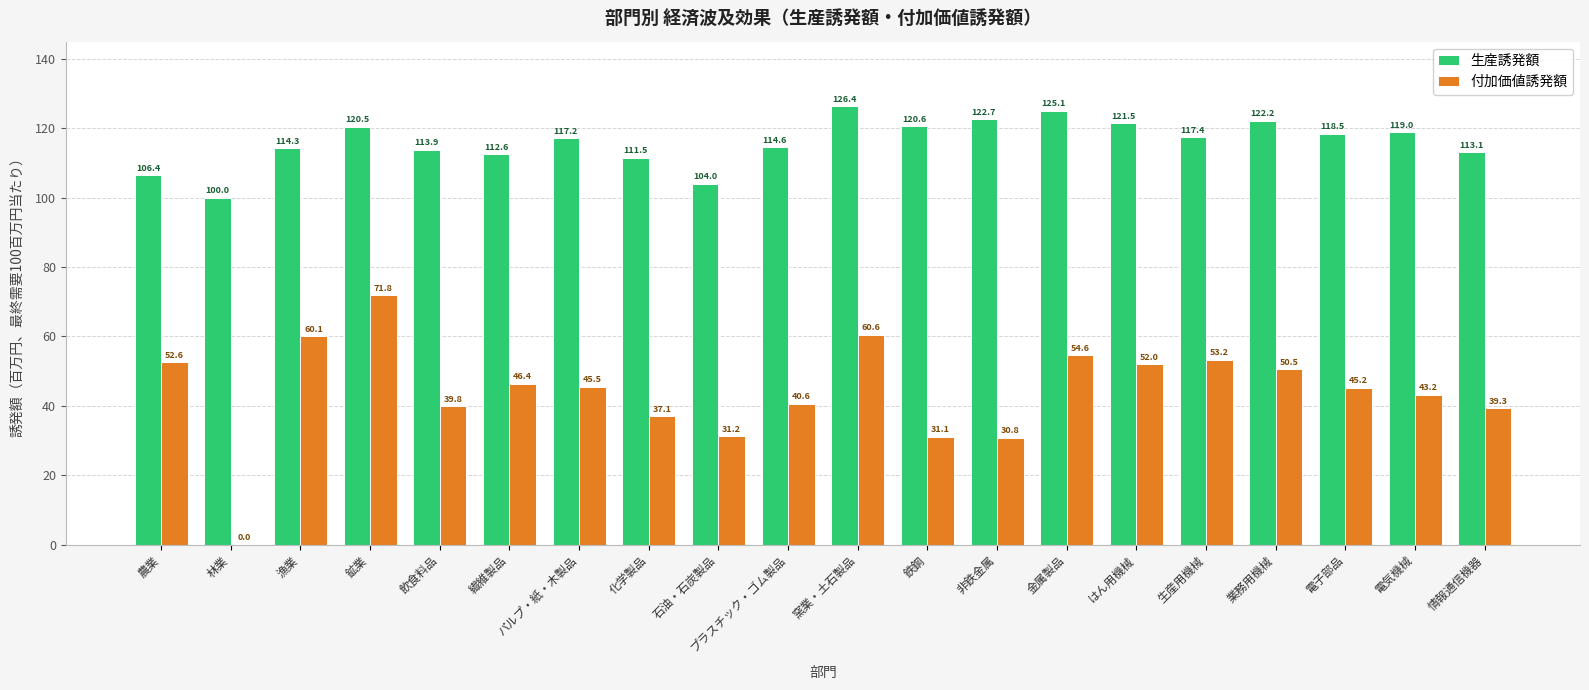

What is the approximate value of 生産誘発額 at はん用機械?

121.5